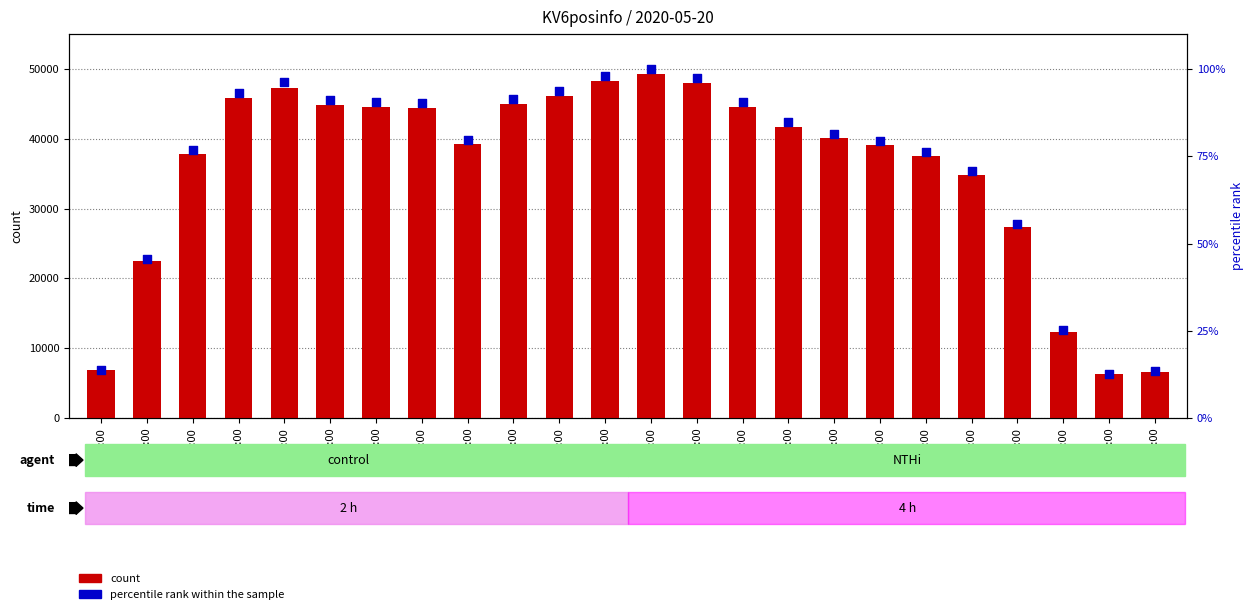

Is the value of count at 04:00 greater than the value of percentile rank within the sample at 17:00?

Yes